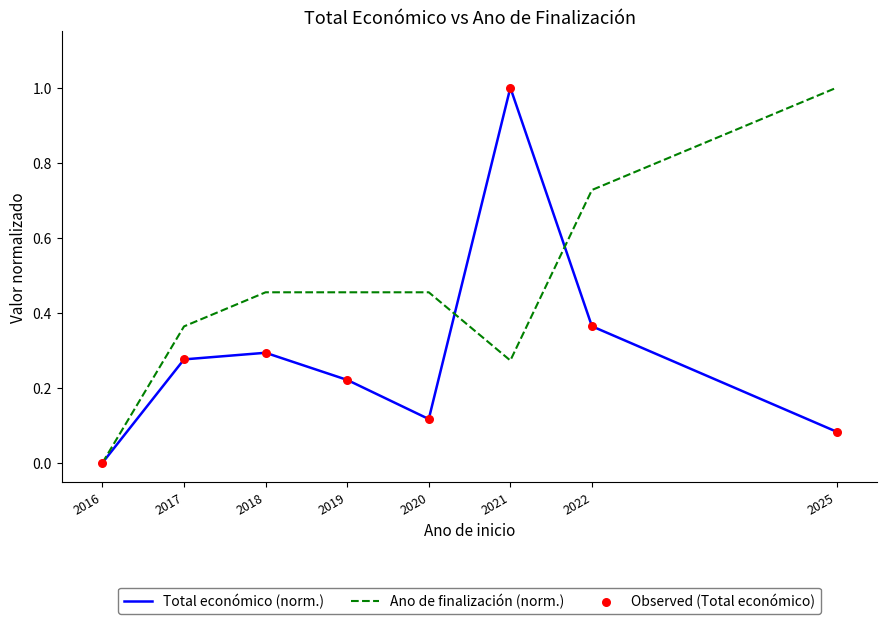

Rank the series at 2025 from highest to lowest value.

Ano de finalización (norm.), Total económico (norm.)